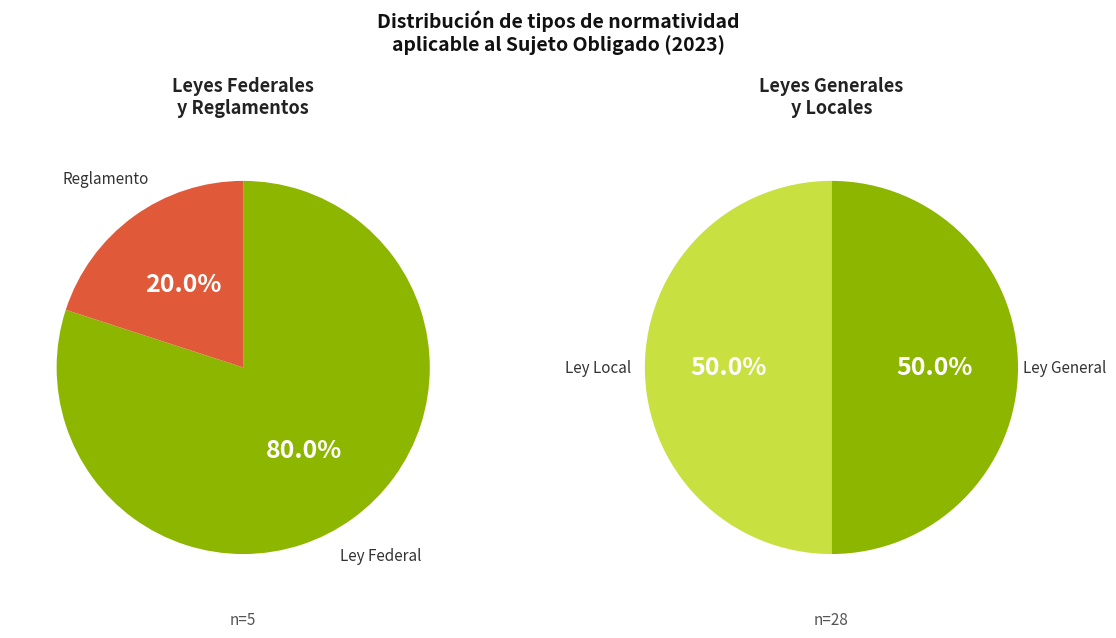

How many segments does this pie chart have?

4